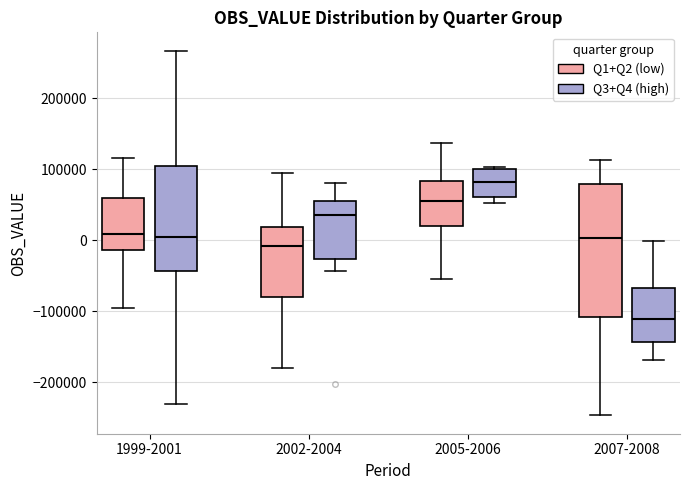

Which box is the tallest, from its lower edge to its upper edge?

2007-2008 (Q1+Q2 (low))